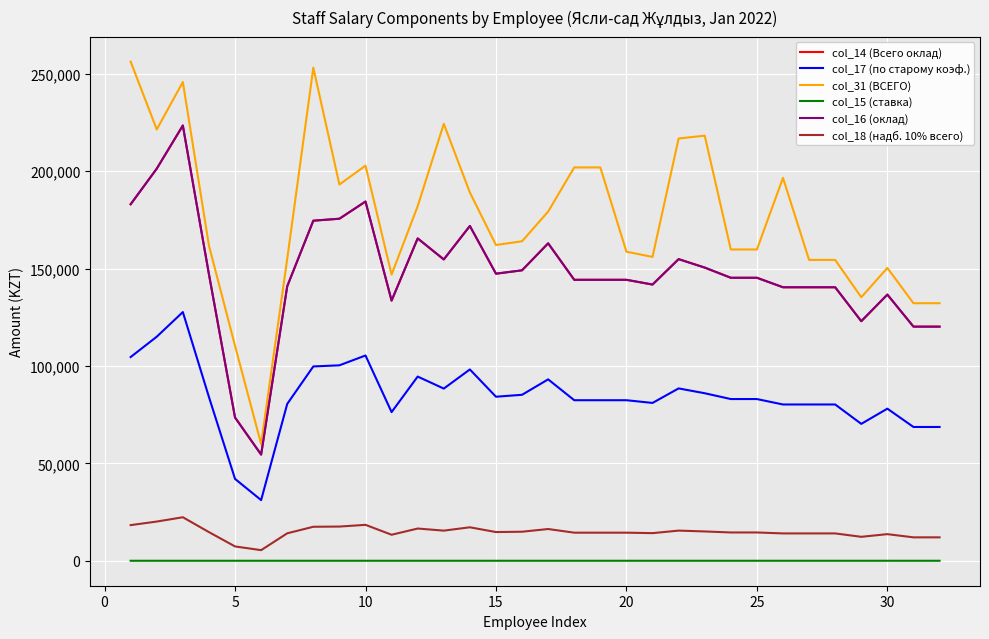

What is the difference between the second highest and minimum values in the col_14 (Всего оклад) series?

146796.6